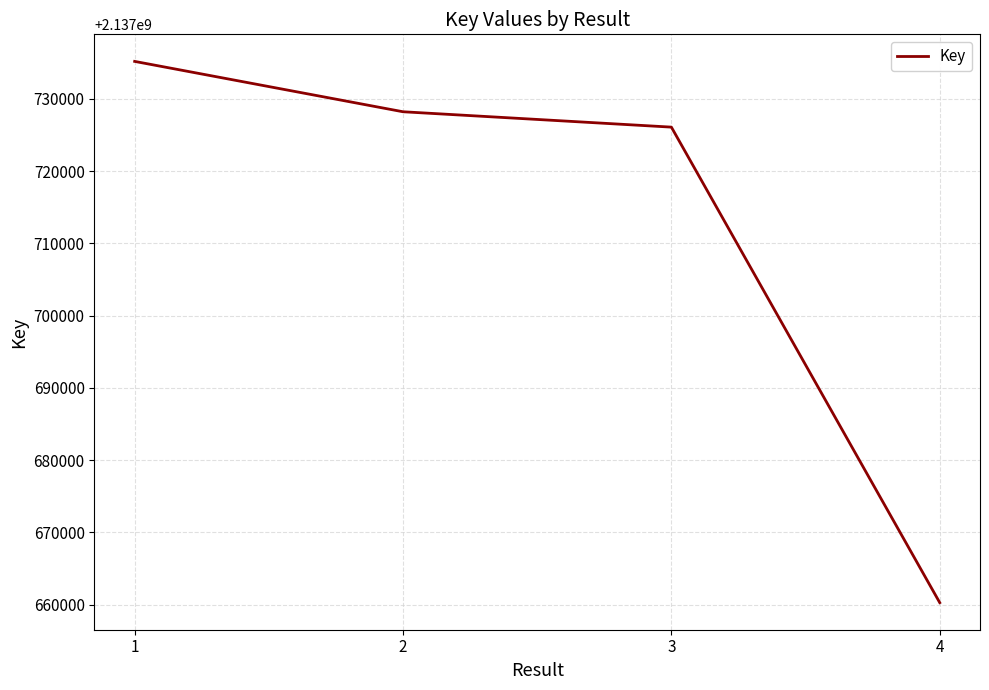

At which label is the value closest to 2137697718?

3